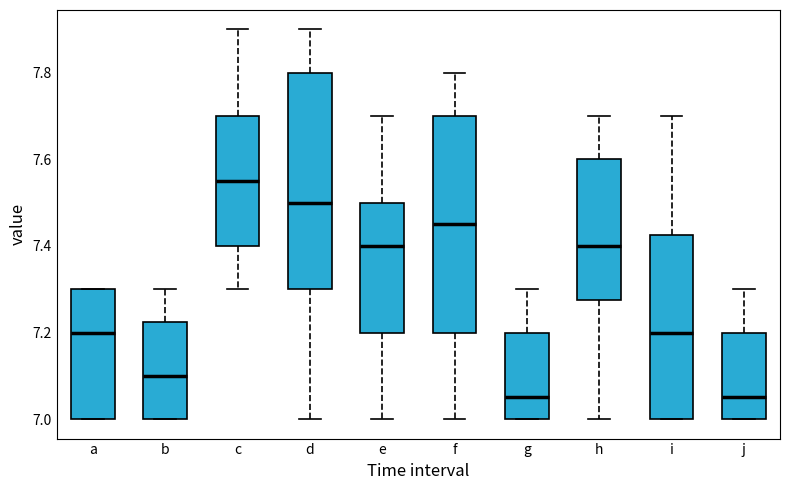

Where does the lower whisker of the box for f end on the y-axis? The values are not printed on the chart, so give them approximately, as read against the axis.

7.00